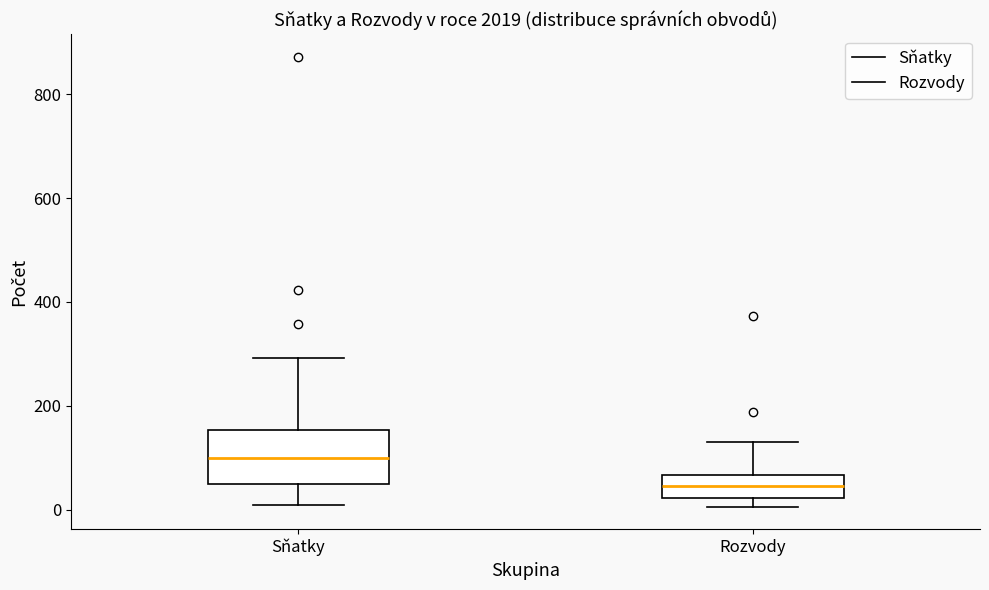

Comparing the boxes themselves (not the whiskers), which one is the tallest?

Sňatky